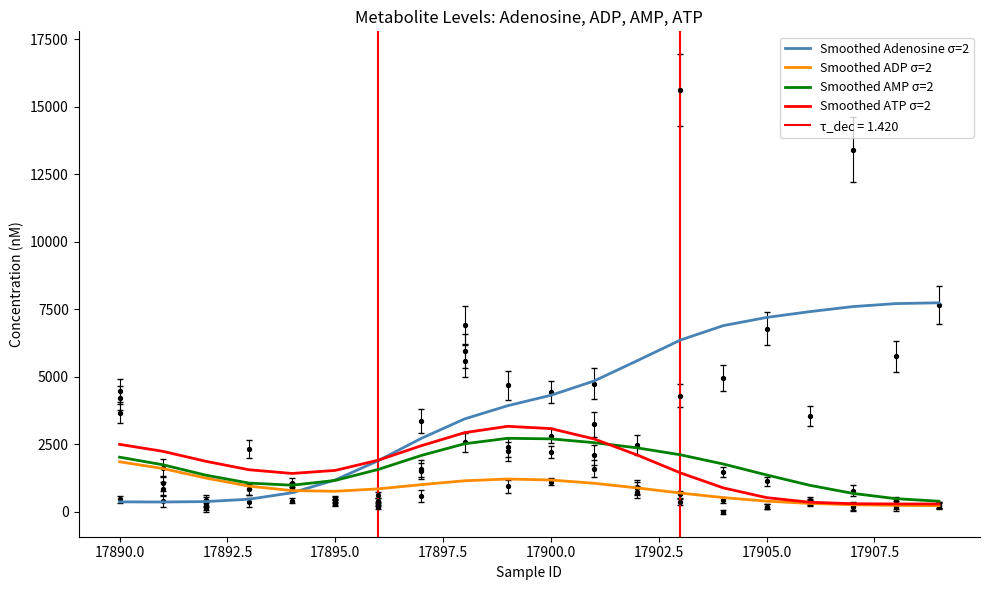

Which series has the largest Y range (max minus min)?

Smoothed Adenosine σ=2